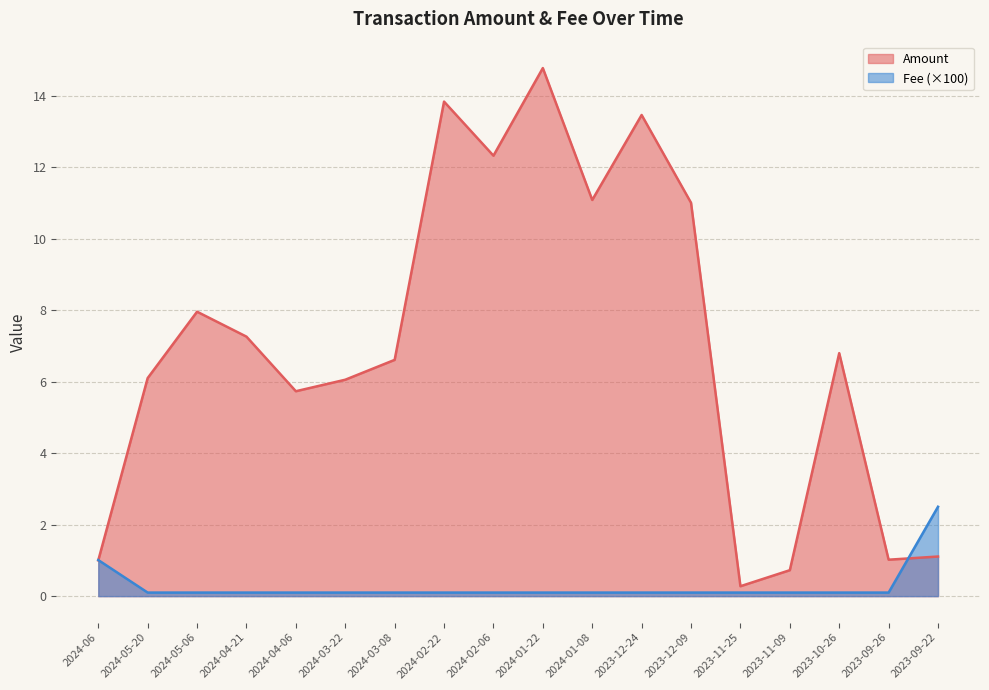

What is the difference between the second highest and minimum values in the Amount series?

13.6